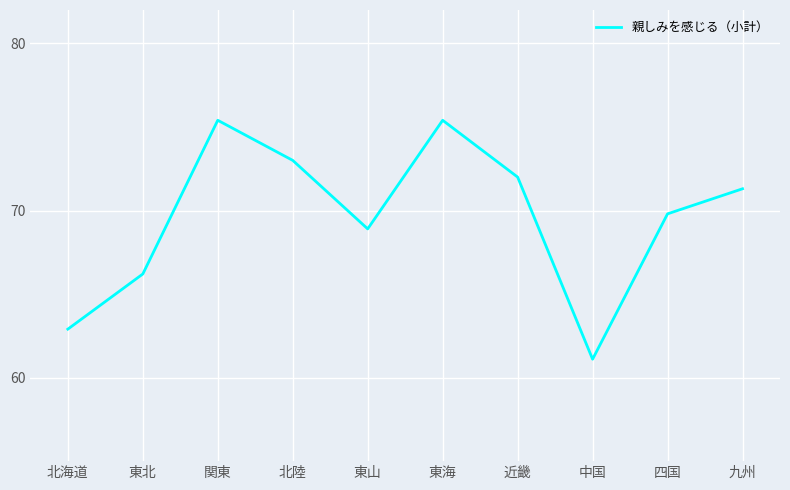

What is the sum of the values at 東北 and 北陸?

139.2